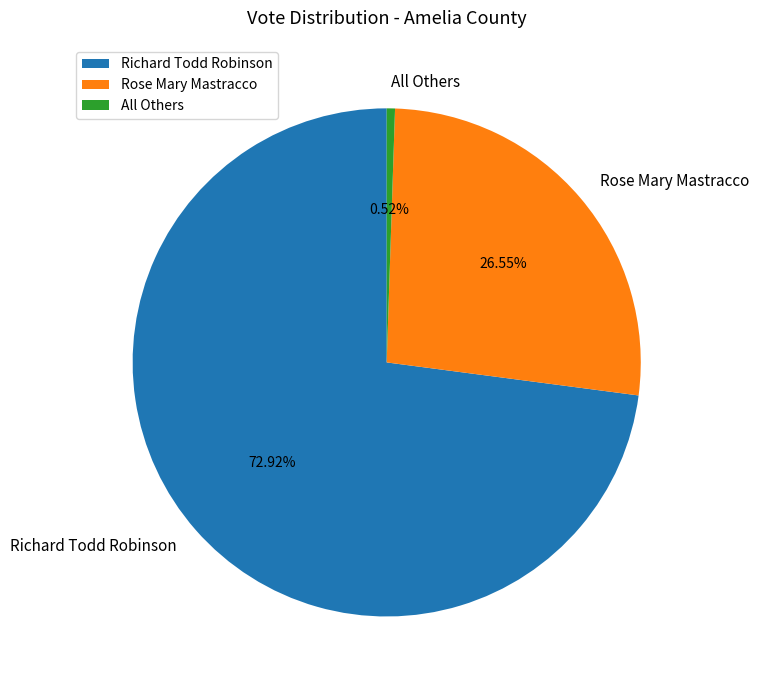

Is the sum of Rose Mary Mastracco and All Others greater than half?

No